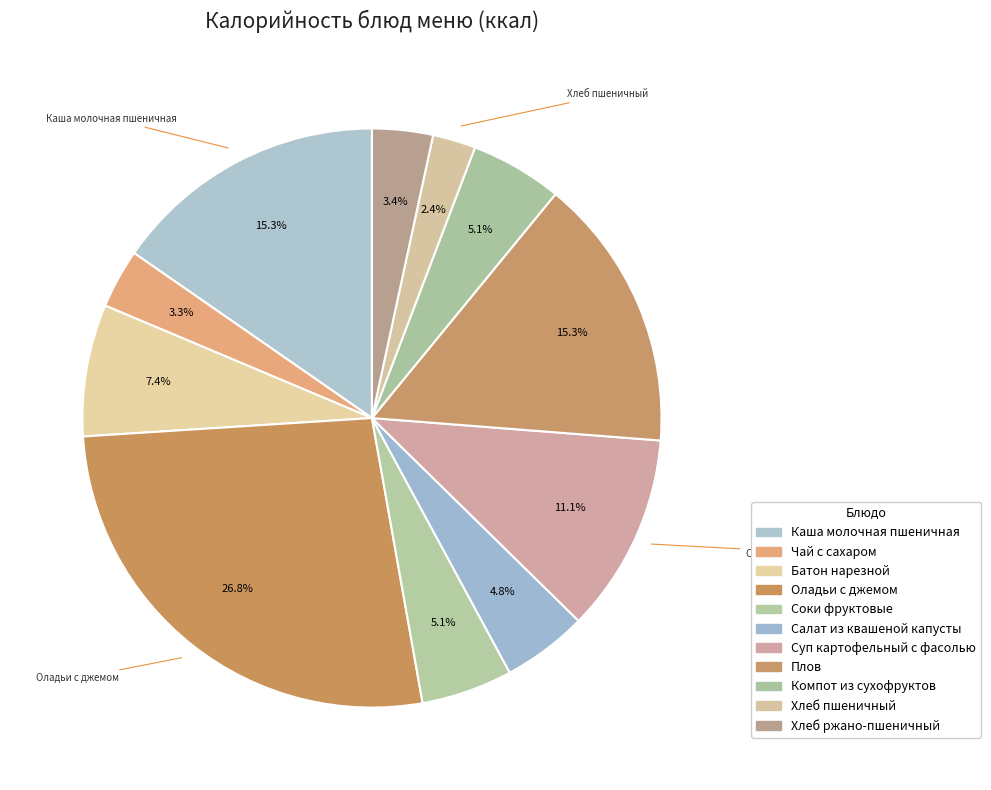

How many slices are in this pie chart?

11